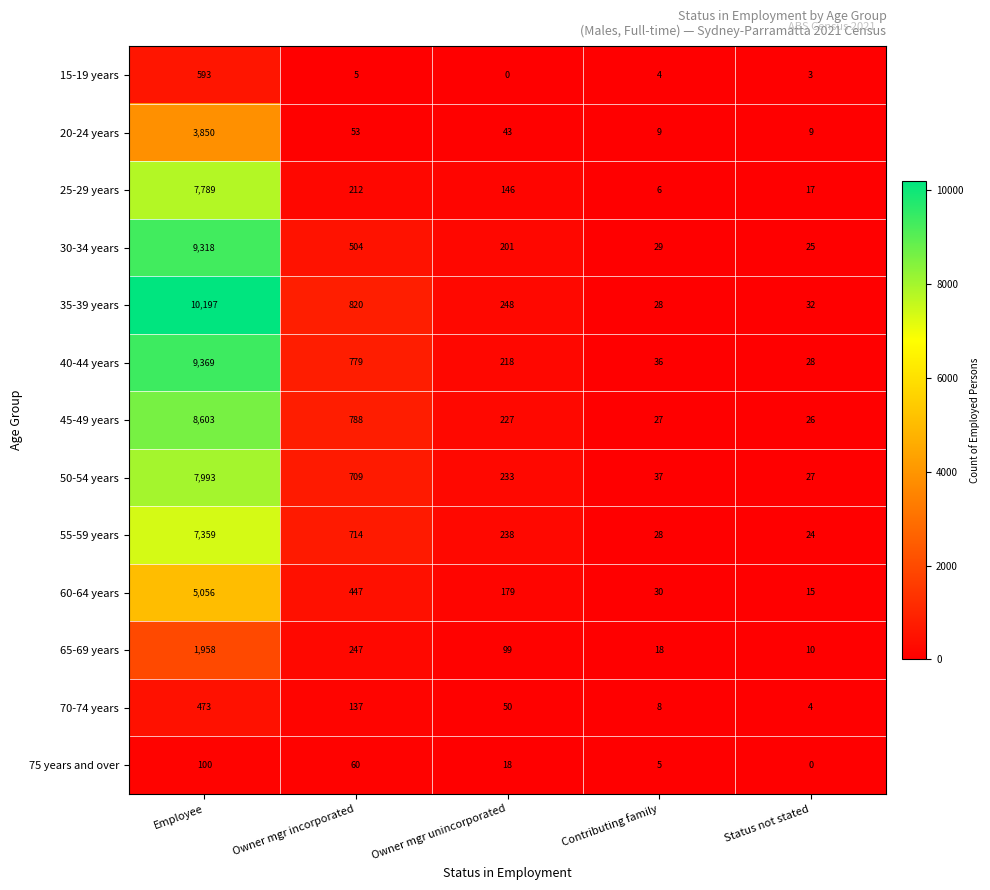

Rank the series by their maximum value, from lowest to highest.

75 years and over, 70-74 years, 15-19 years, 65-69 years, 20-24 years, 60-64 years, 55-59 years, 25-29 years, 50-54 years, 45-49 years, 30-34 years, 40-44 years, 35-39 years